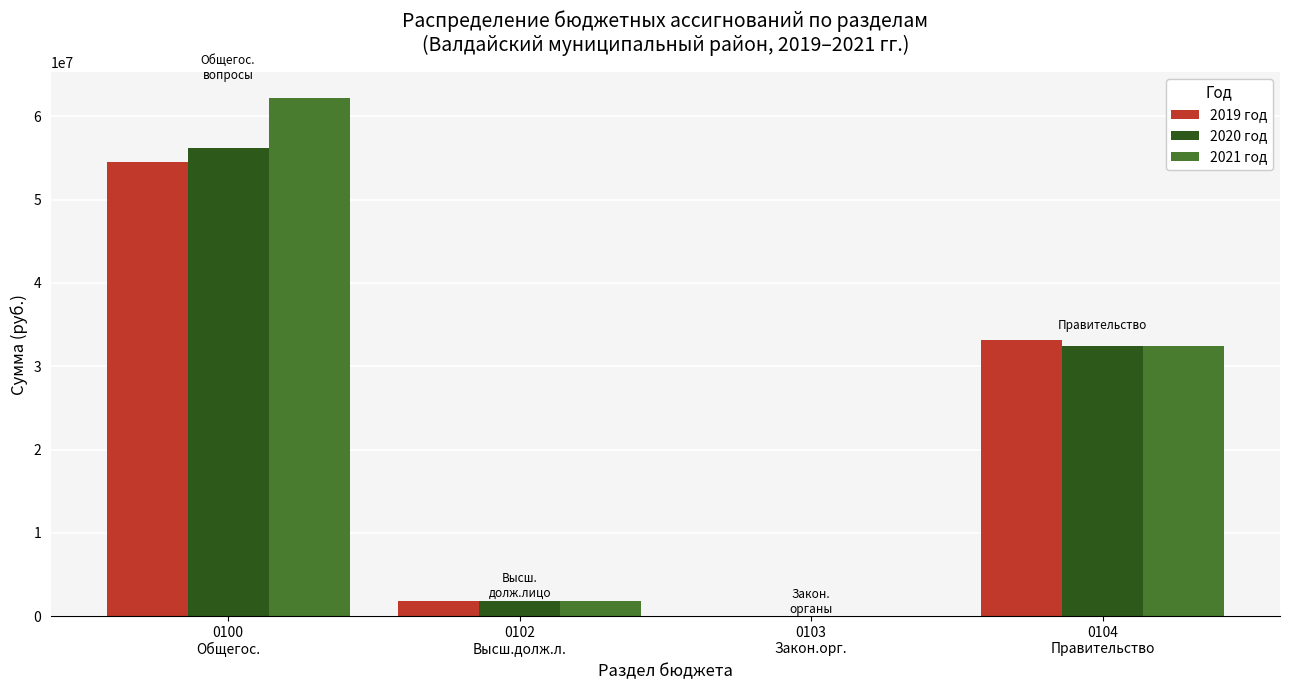

What is the sum of all 2021 год values?

96538500.7